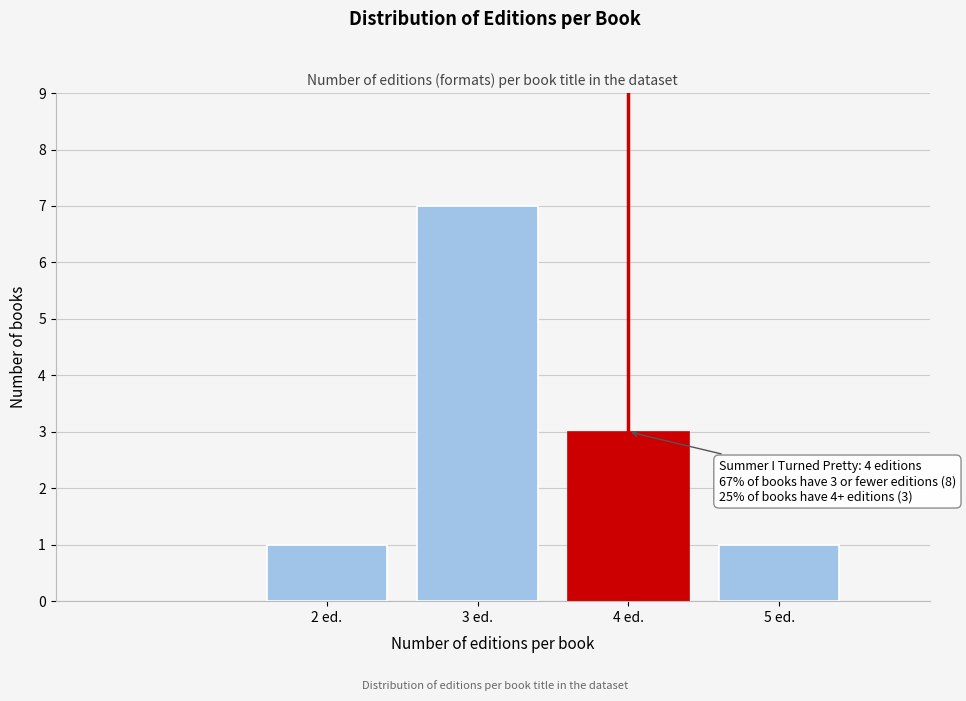

Reading right to left, transcribe all the data shown in this chart.

5 ed.=1	4 ed.=3	3 ed.=7	2 ed.=1